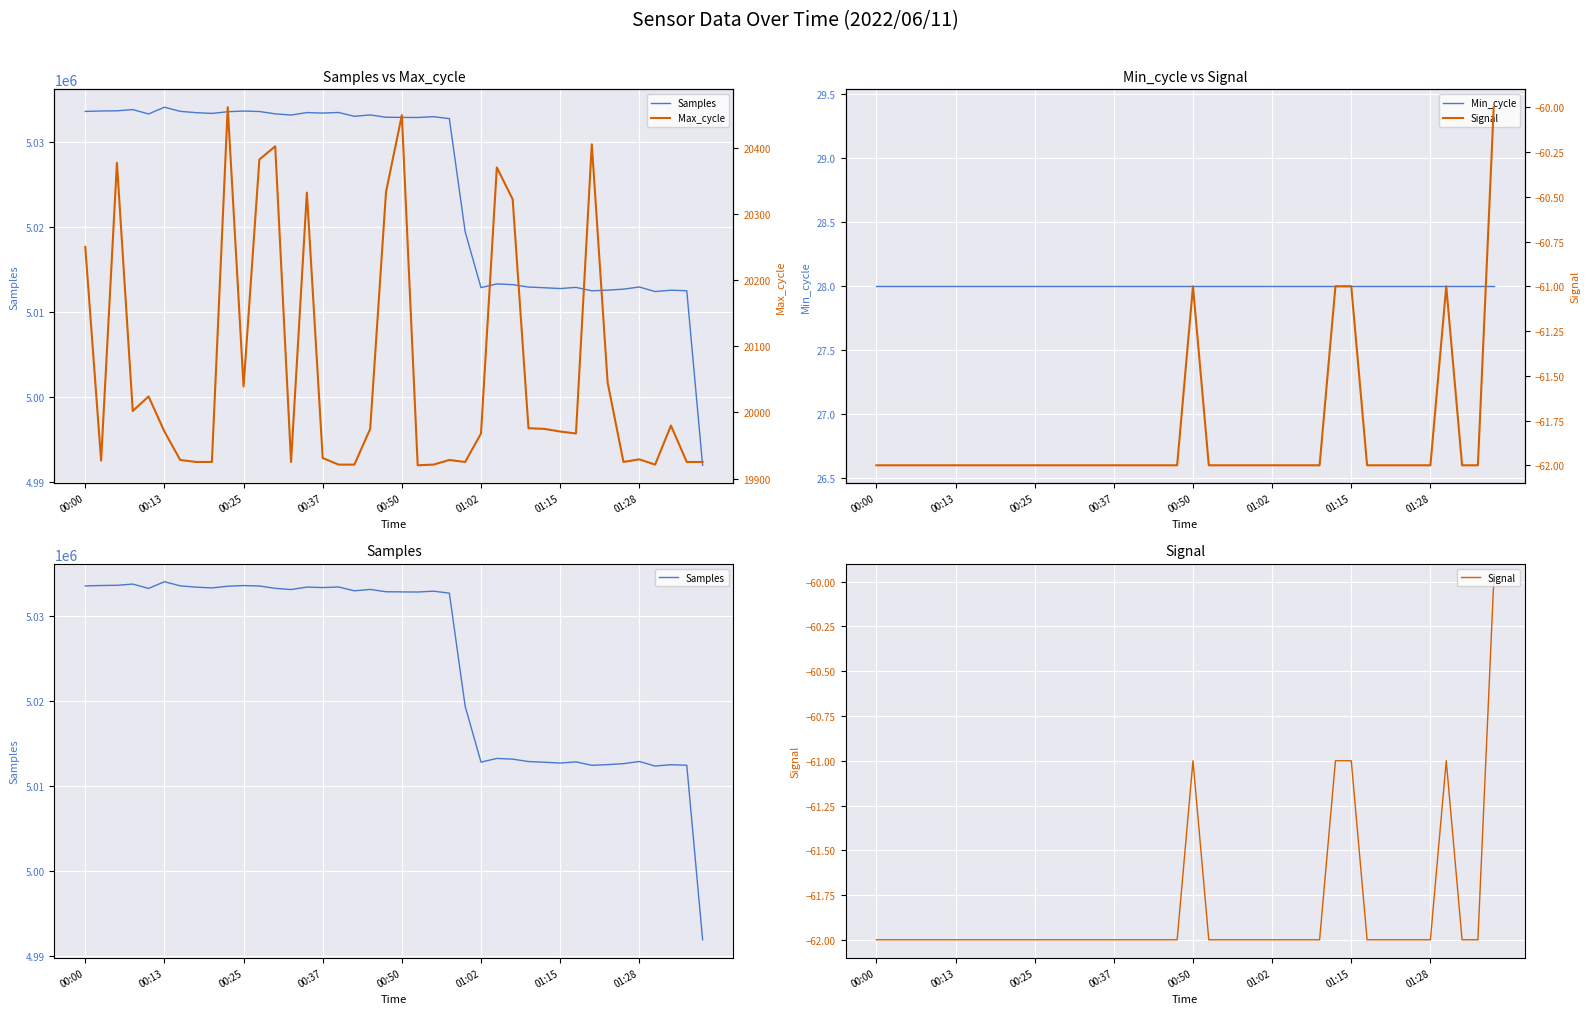

True or false: Samples and Min_cycle cross at least once.

False